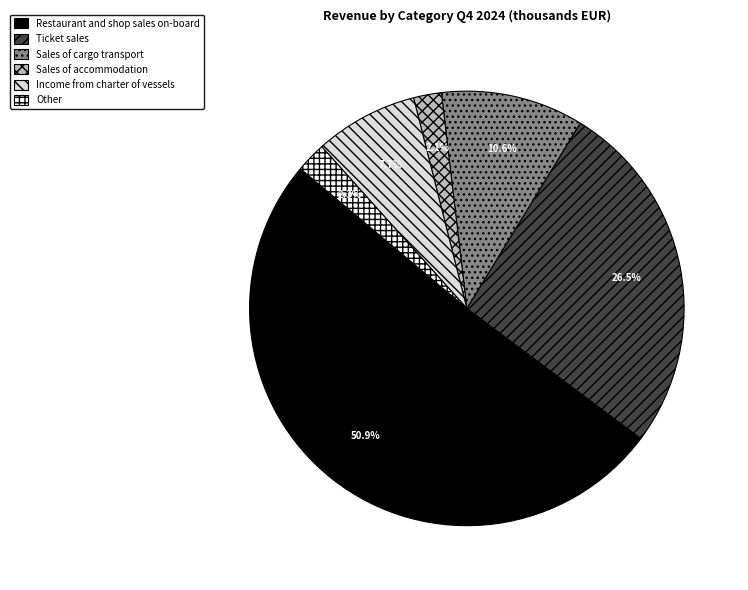

Which has a higher value, Restaurant and shop sales on-board or Sales of cargo transport?

Restaurant and shop sales on-board